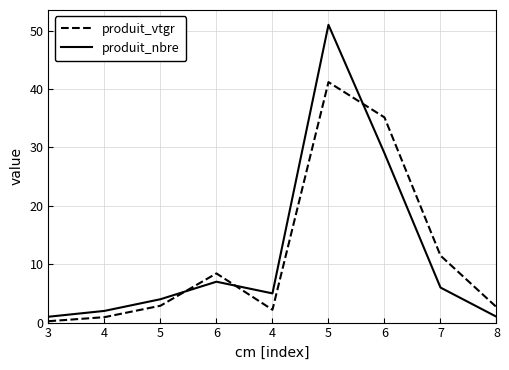

Which series has the widest spread of values?

produit_nbre